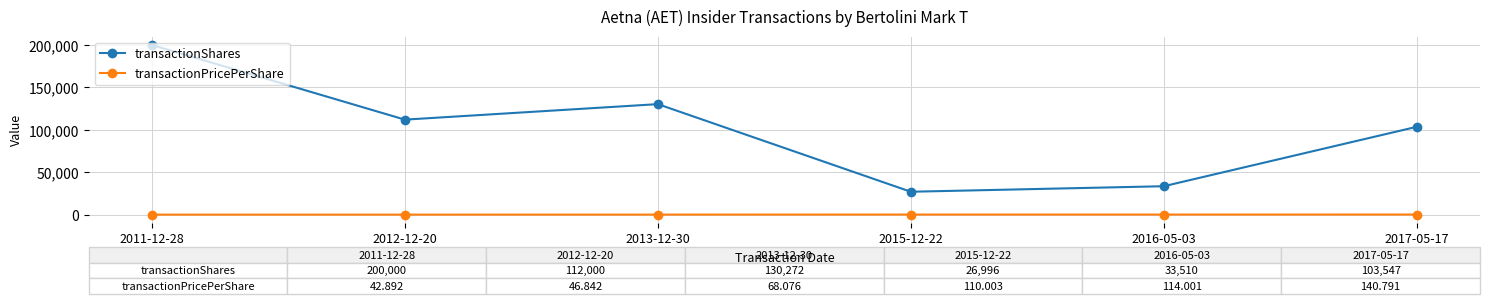

How many data points in transactionShares are less than 112000?

3